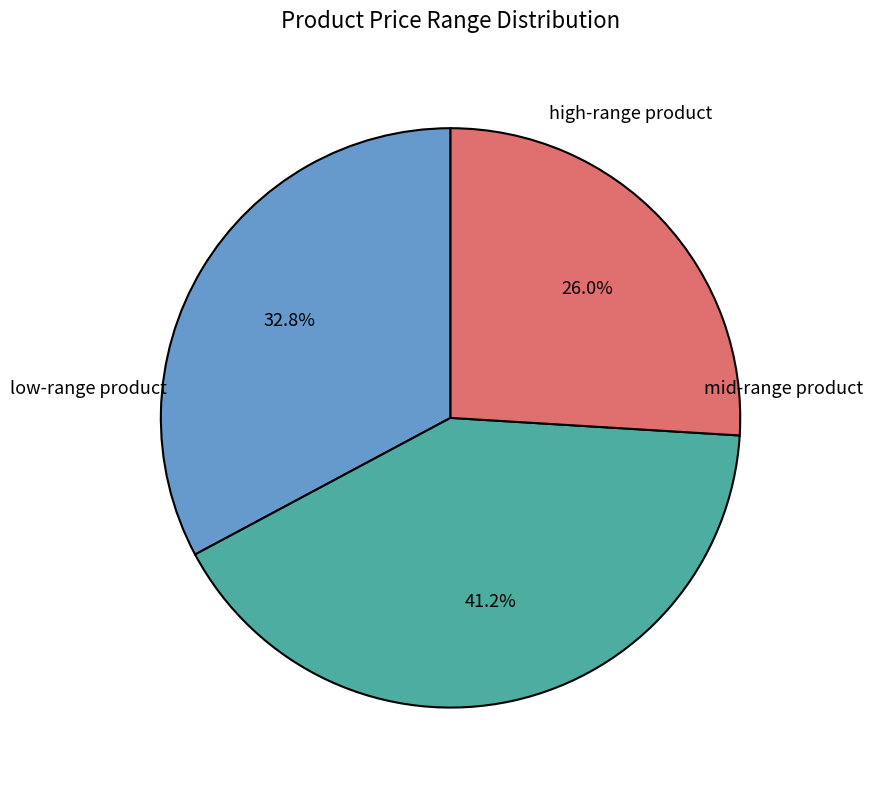

Is there a majority slice in this chart?

No